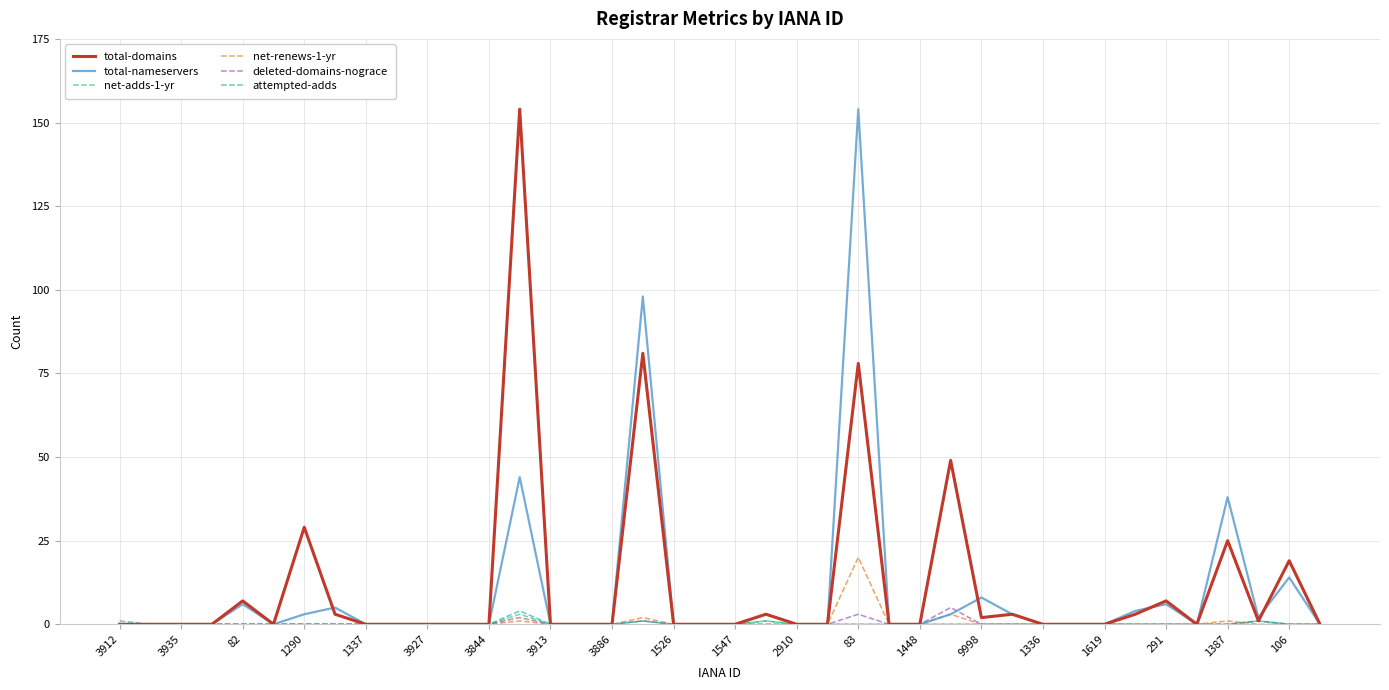

Which series has the largest total across all categories?

total-domains